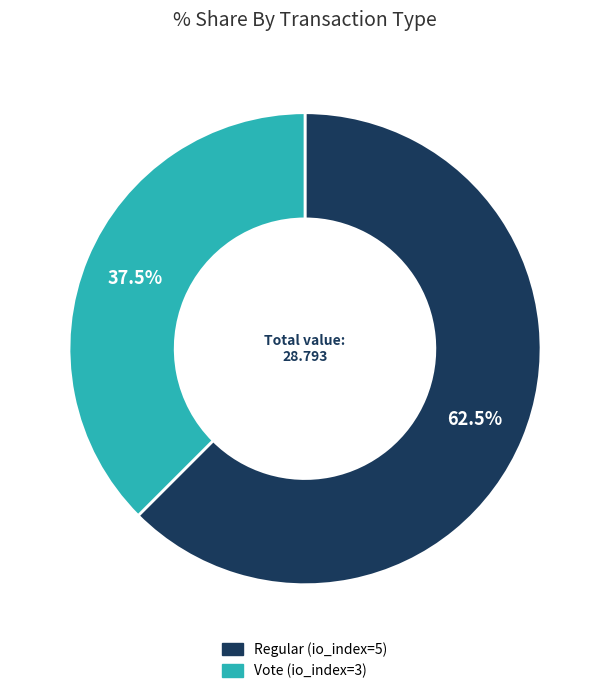

Which category has the biggest portion of the pie?

Regular (io_index=5)